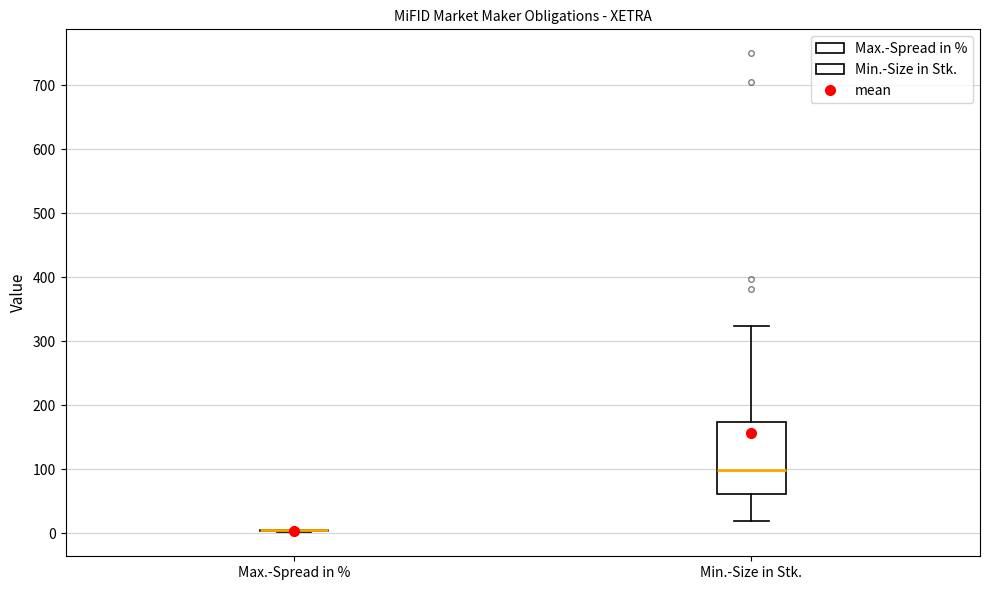

Where does the lower whisker of the box for Min.-Size in Stk. end on the y-axis? The values are not printed on the chart, so give them approximately, as read against the axis.

20